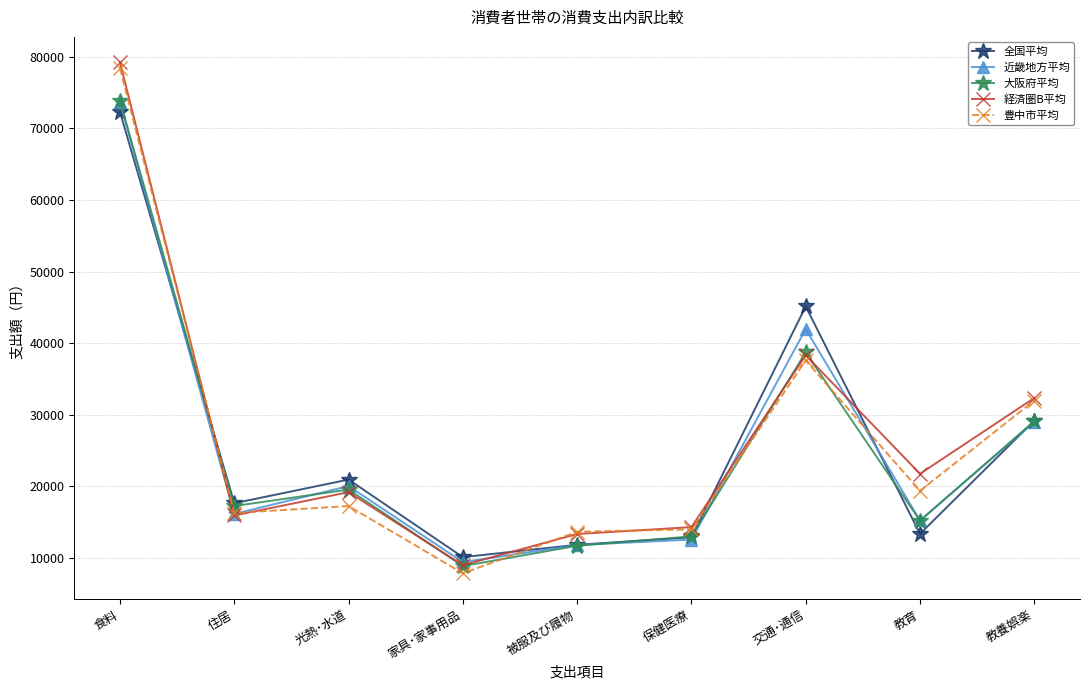

Which series ends up on top after the final intersection of 豊中市平均 and 大阪府平均?

豊中市平均